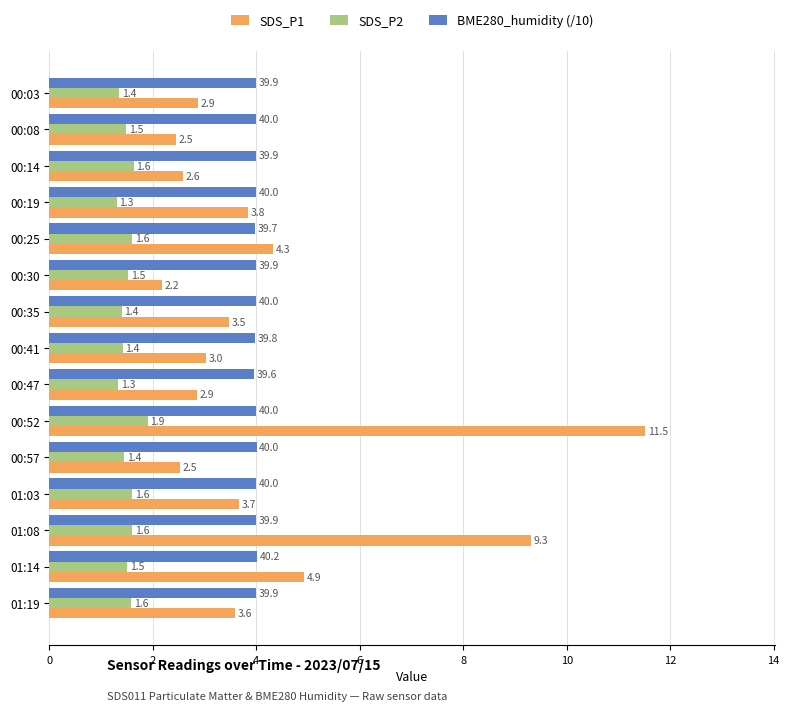

At which category is the sum across all series the highest?

00:52